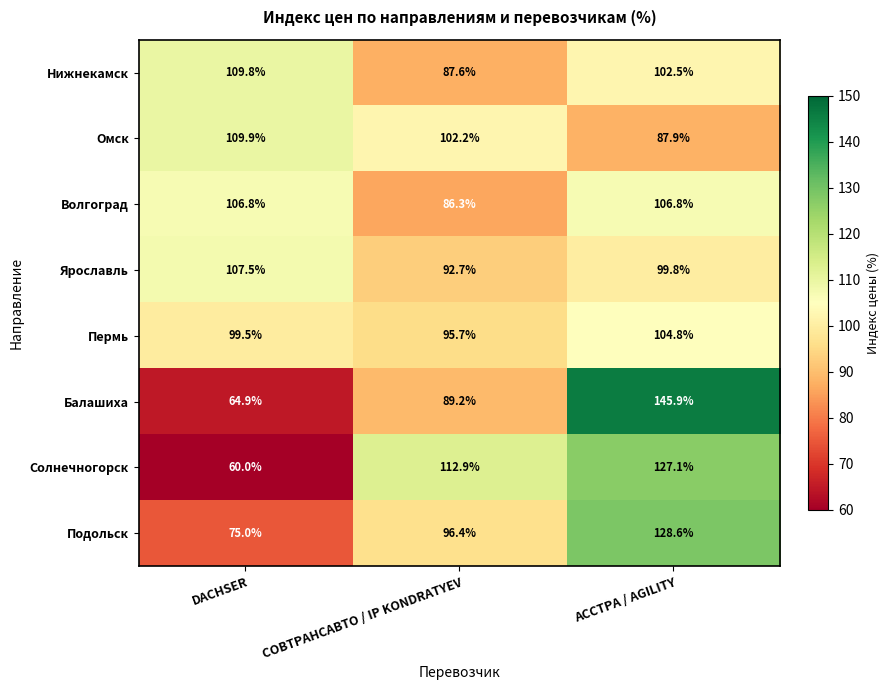

How many data points does each series have?

3